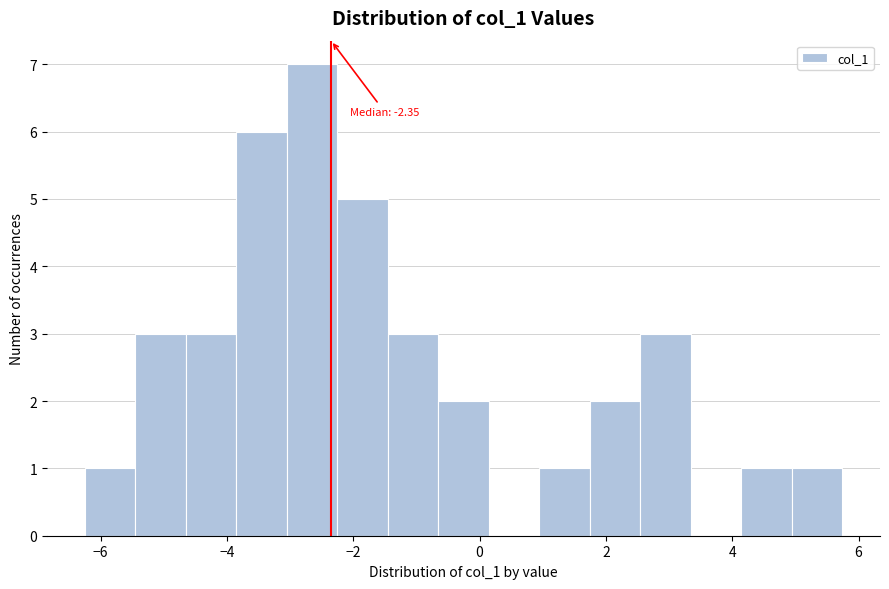

Read against the x-axis, roughly where is the centre of the tallest bar?

-2.6